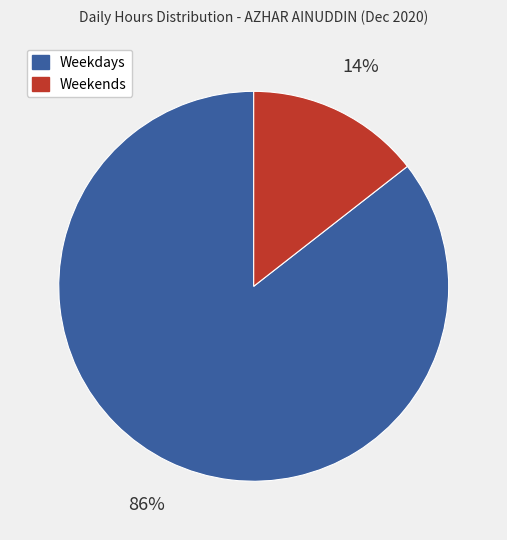

Is there any slice that represents more than half of the pie?

Yes